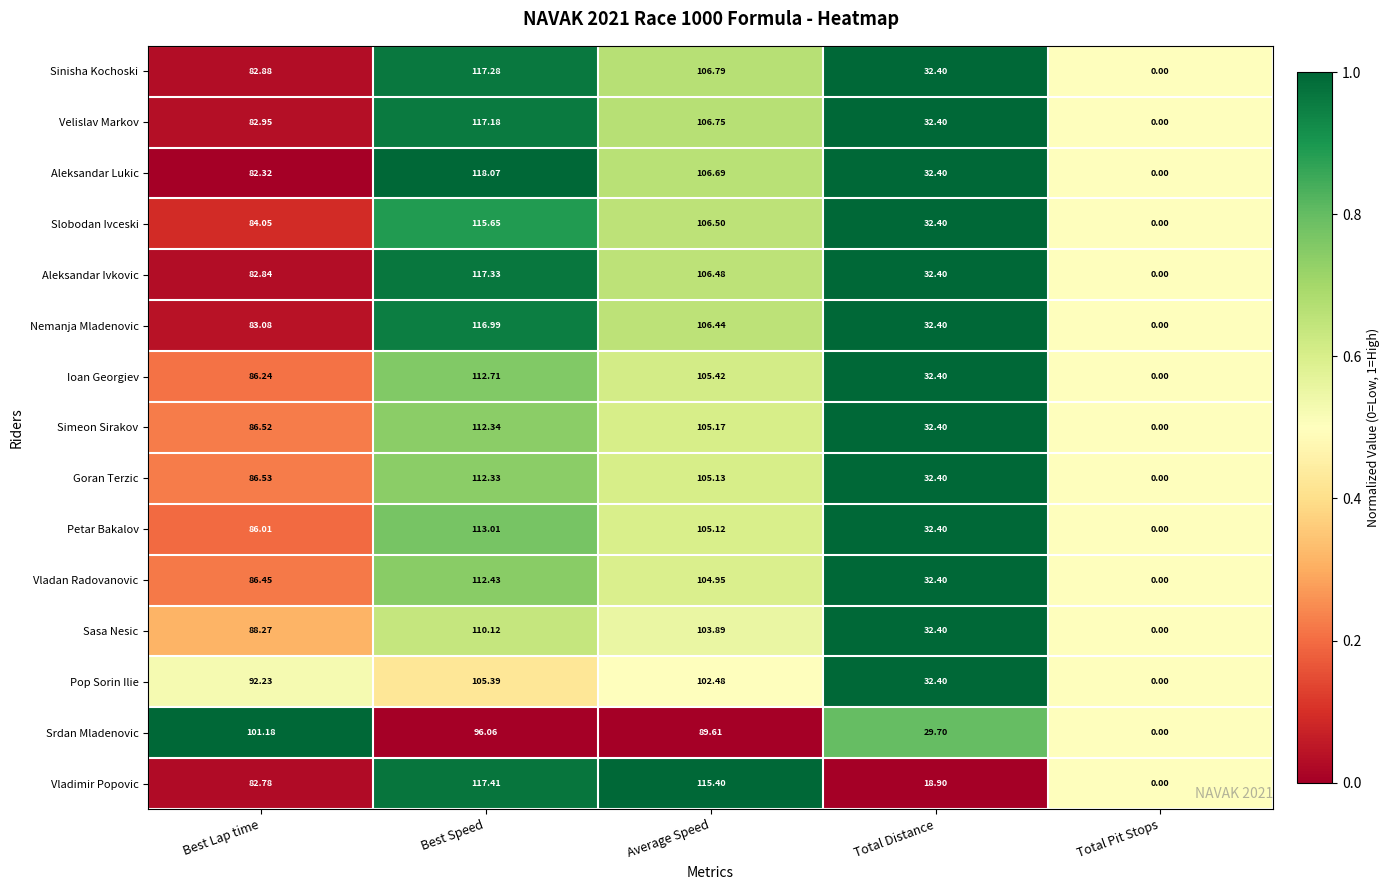

List the series in order of their peak value, lowest first.

Srdan Mladenovic, Pop Sorin Ilie, Sasa Nesic, Goran Terzic, Simeon Sirakov, Vladan Radovanovic, Ioan Georgiev, Petar Bakalov, Slobodan Ivceski, Nemanja Mladenovic, Velislav Markov, Sinisha Kochoski, Aleksandar Ivkovic, Vladimir Popovic, Aleksandar Lukic